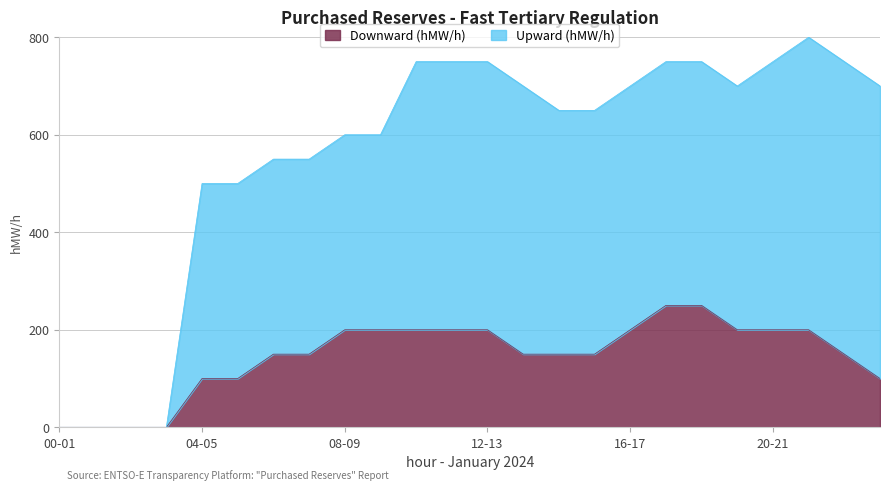

How many distinct data groups are displayed?

2